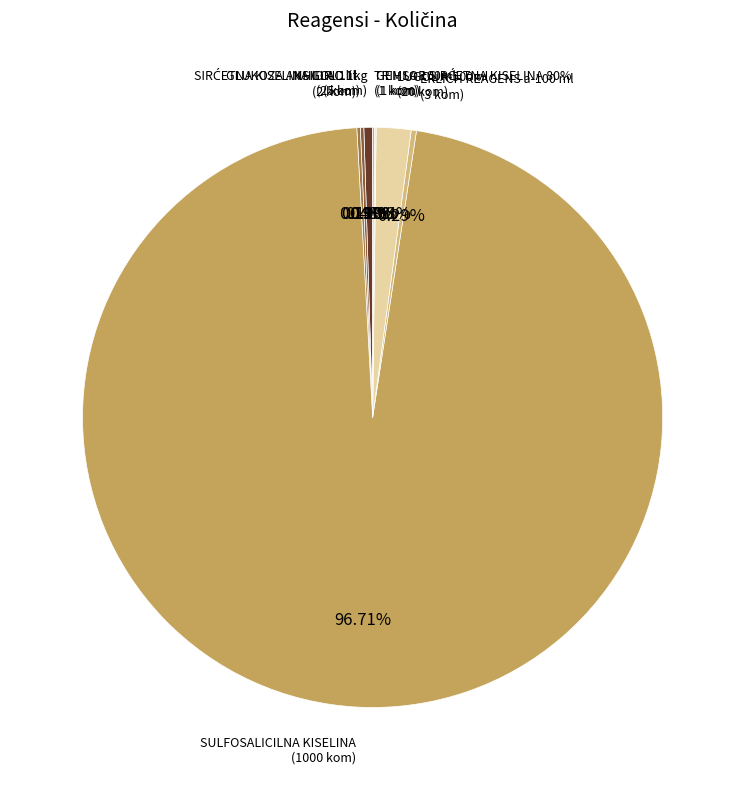

Is there a majority slice in this chart?

Yes